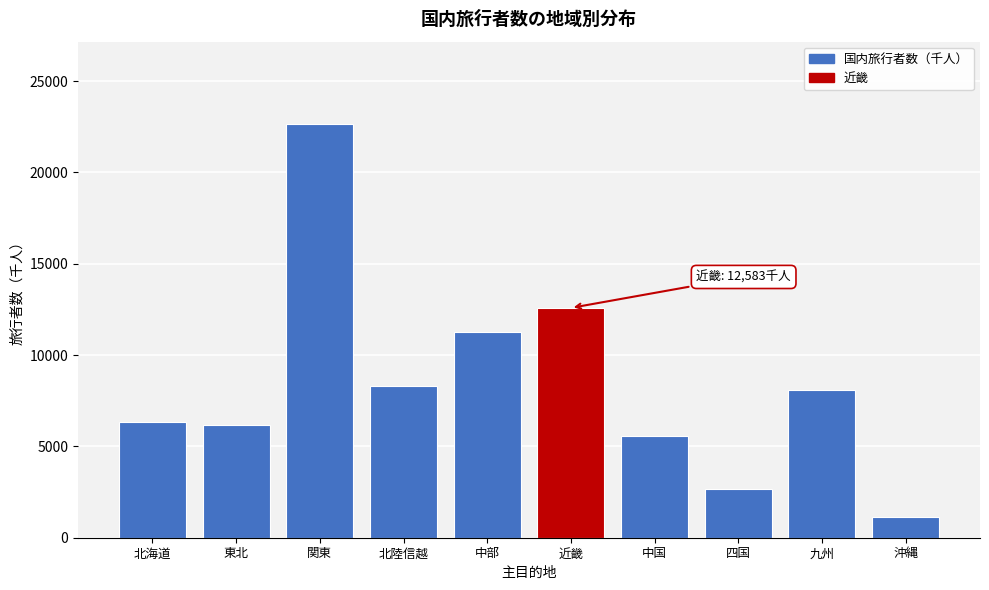

Reading left to right, what are all the values shown in this chart?

北海道=6362.8	東北=6176.1	関東=22634.8	北陸信越=8291.4	中部=11258.7	近畿=12583.5	中国=5546.0	四国=2688.3	九州=8084.5	沖縄=1113.8